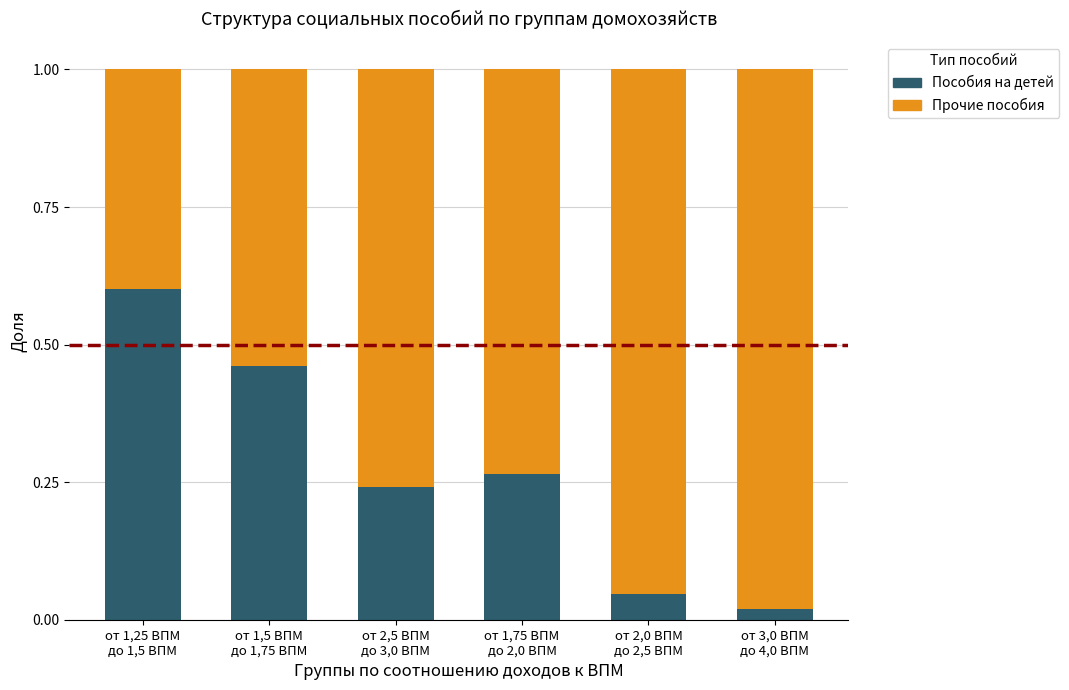

How many distinct data groups are displayed?

2